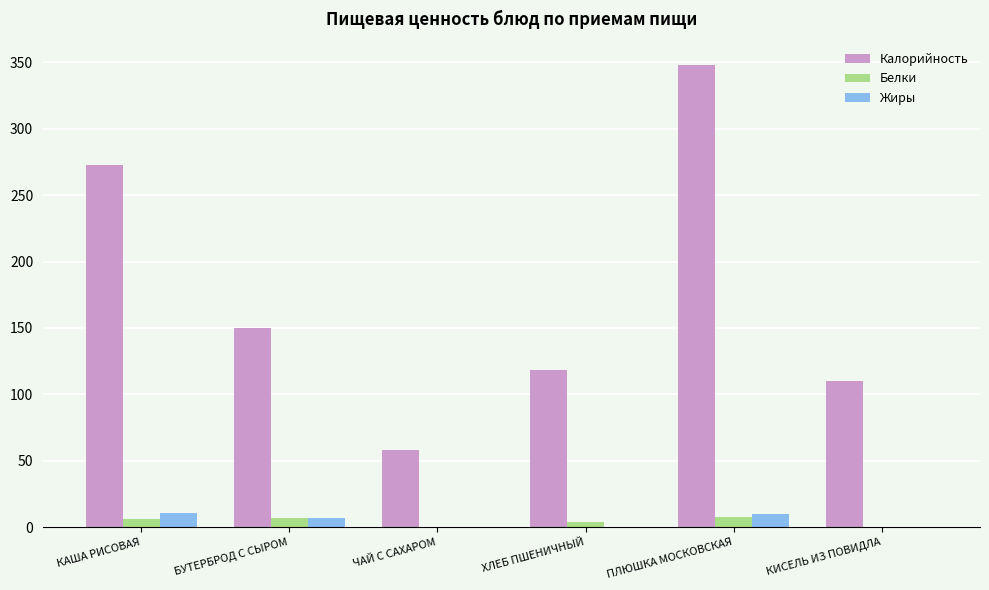

What is the total value across all series at ПЛЮШКА МОСКОВСКАЯ?

366.0